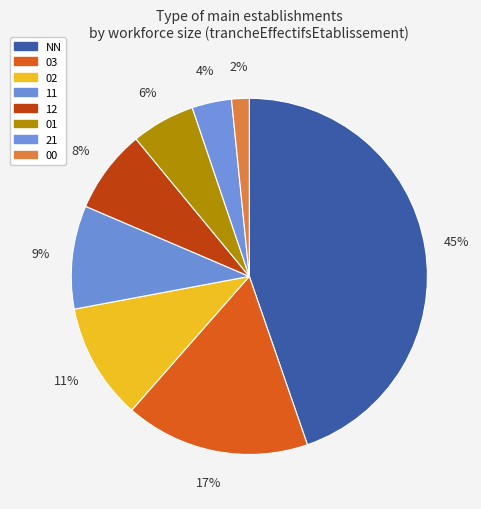

What percentage do 03 and 02 together represent?

27.3%